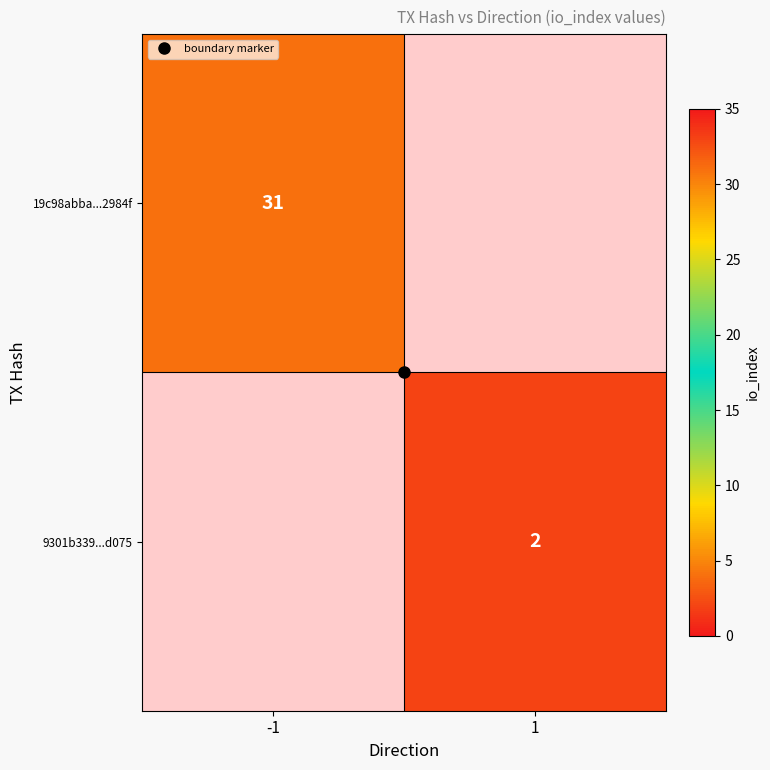

How many values in 19c98abba...2984f are above zero?

1